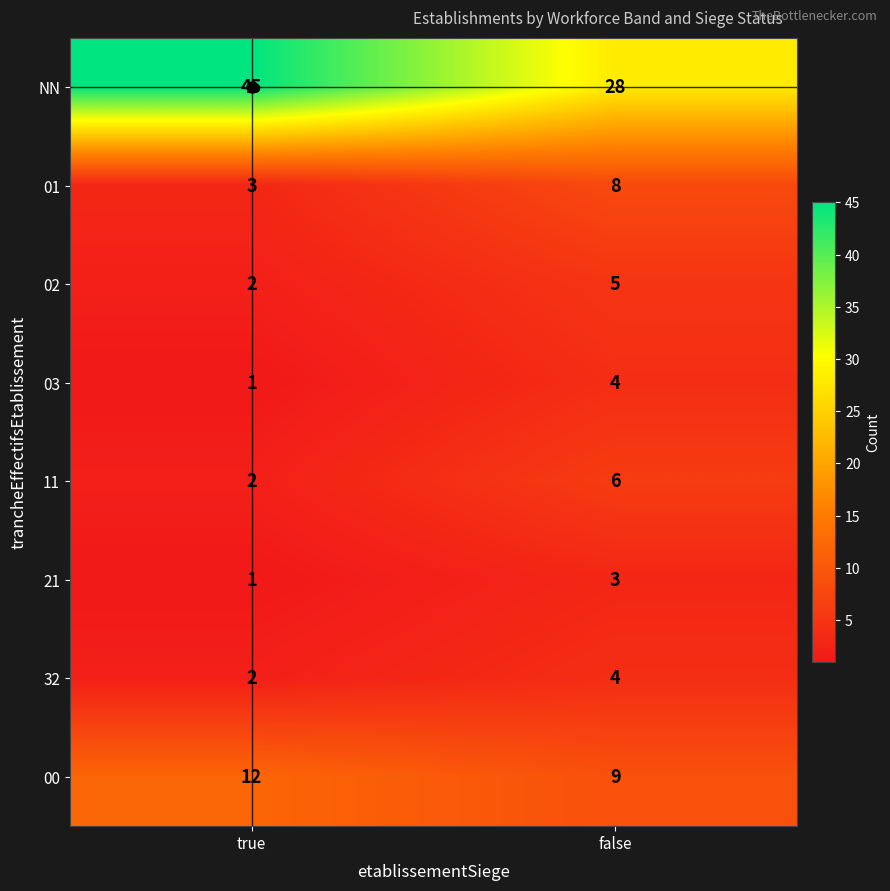

What is the spread (max minus min) of values at true?

44